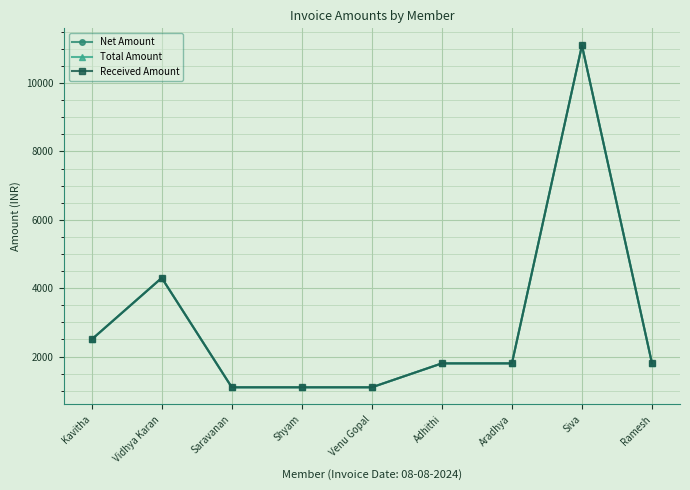

Is this an area chart (filled region under the line)?

No